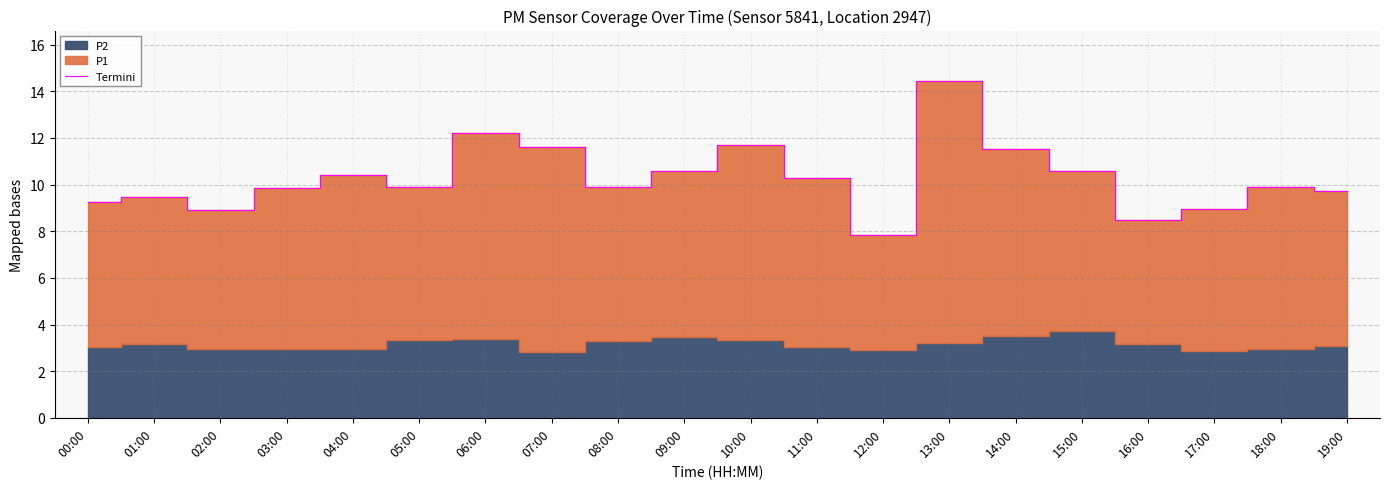

Which category has the highest value in the Termini series?

13:00